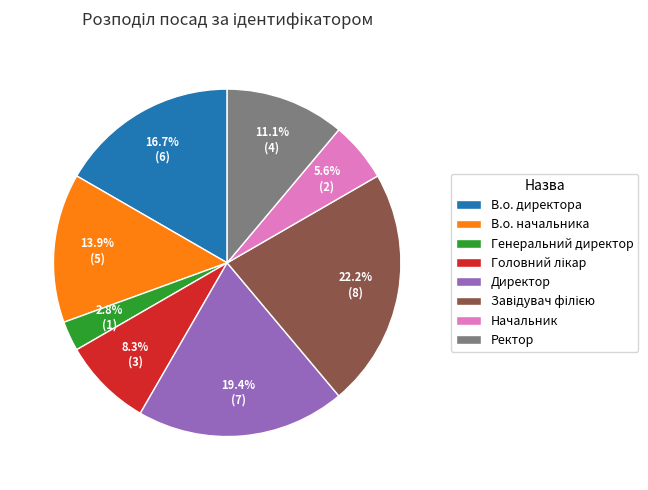

To the nearest percent, what is the combined percentage of В.о. директора and В.о. начальника?

31%